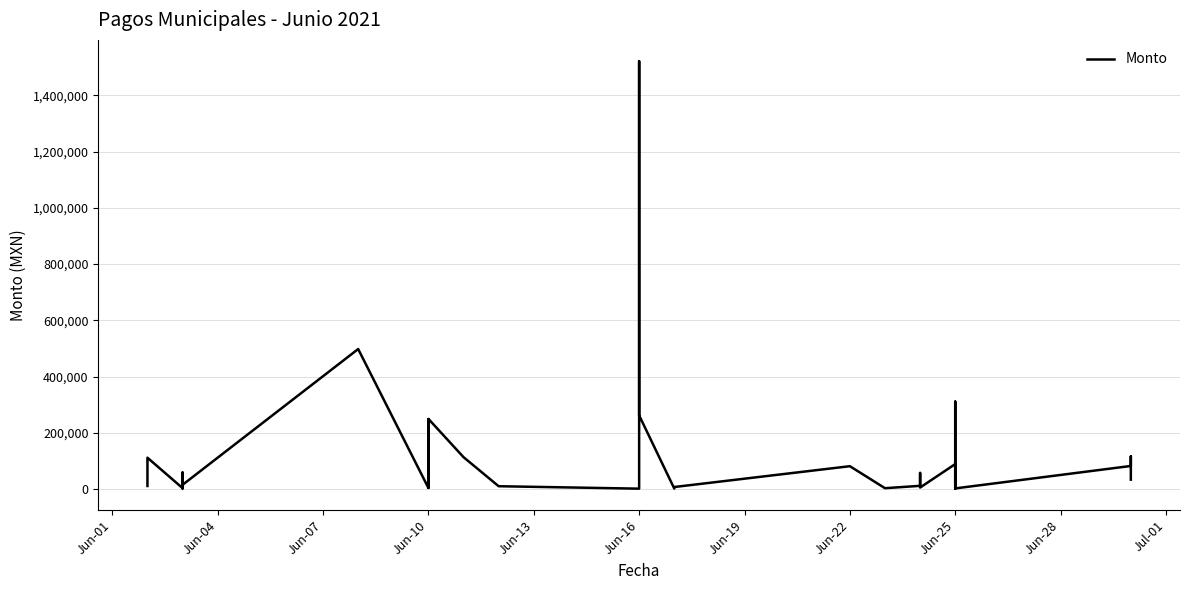

What is the sum of the values at 20 and 19?

1893473.4